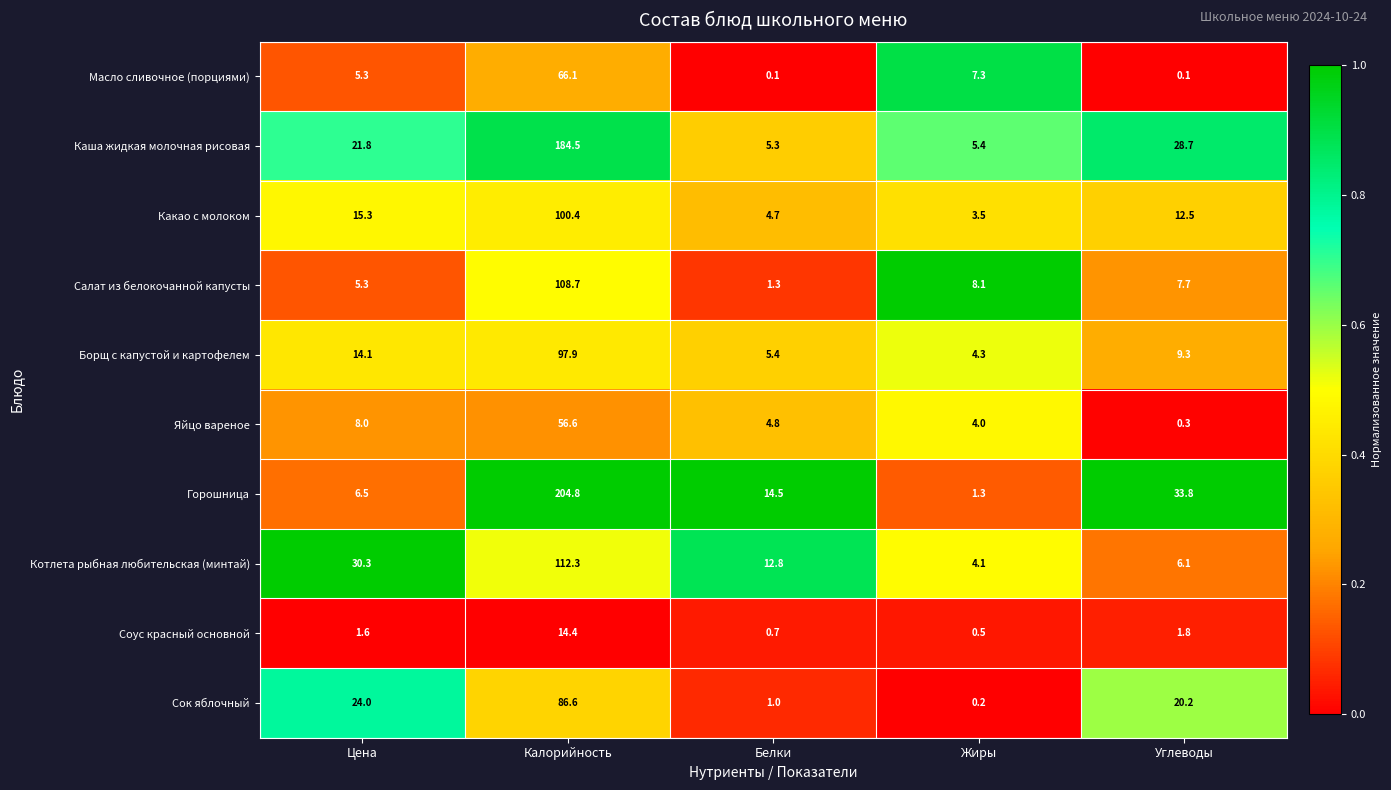

Which series has the largest total across all categories?

Горошница